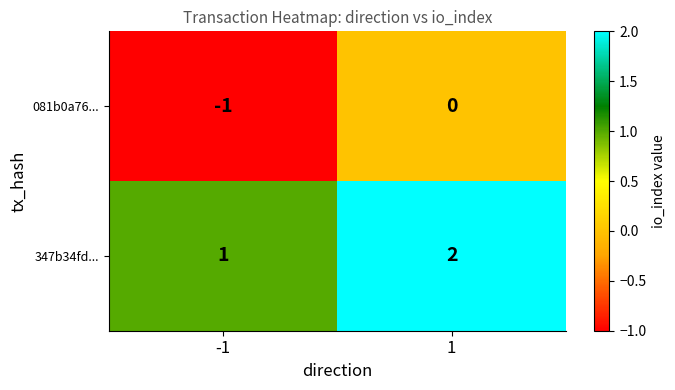

What is the maximum value shown in the chart?

2